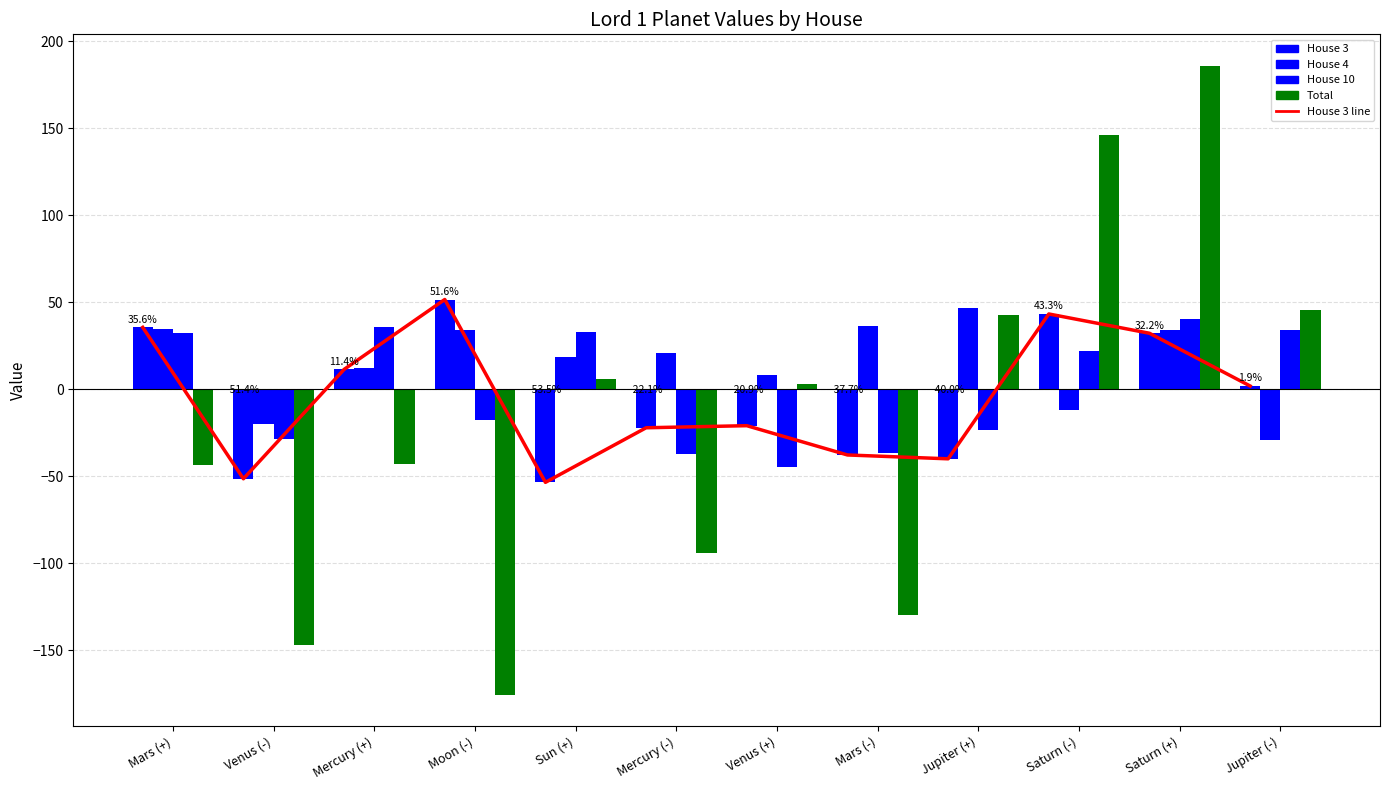

How many bars are there in total?

48